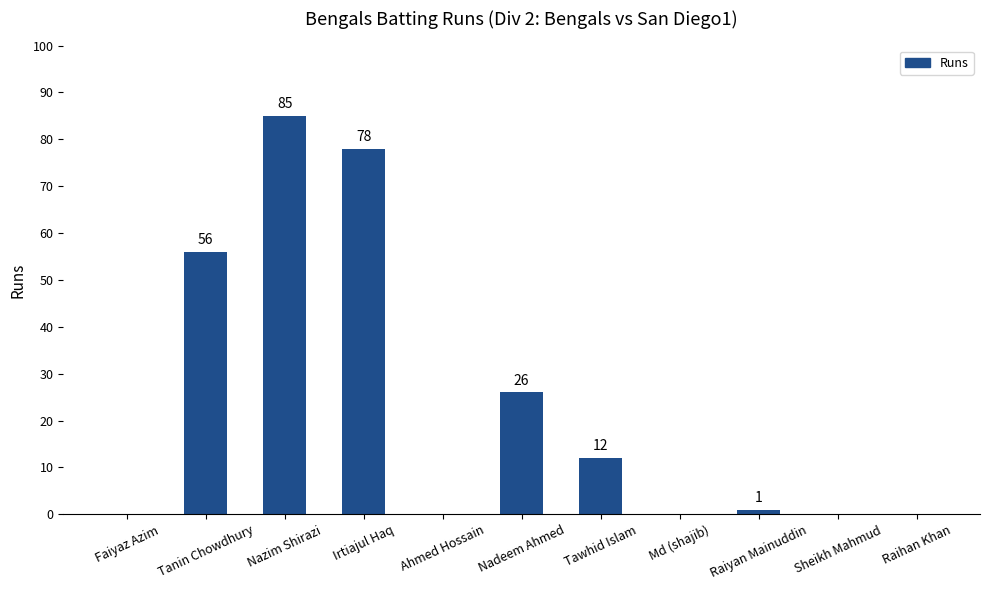

True or false: the data shows 137 at Irtiajul Haq.

False